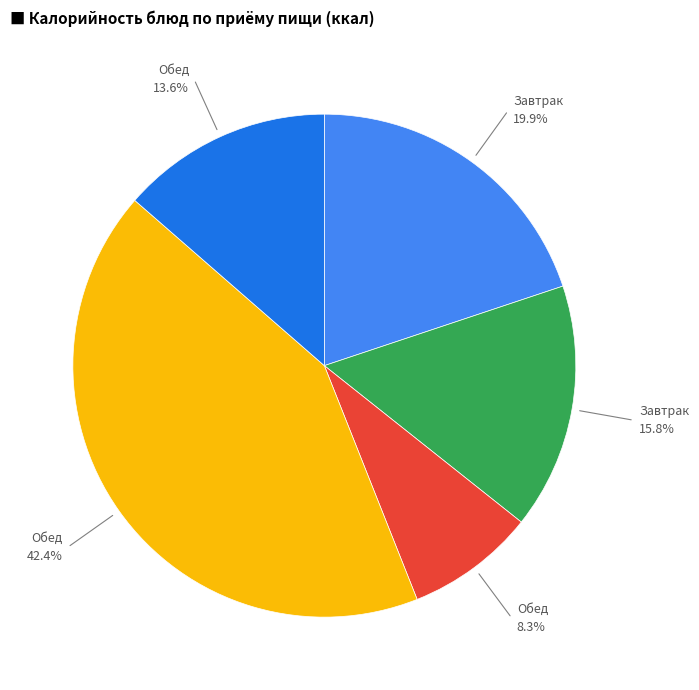

To the nearest percent, what is the average slice percentage?

20%